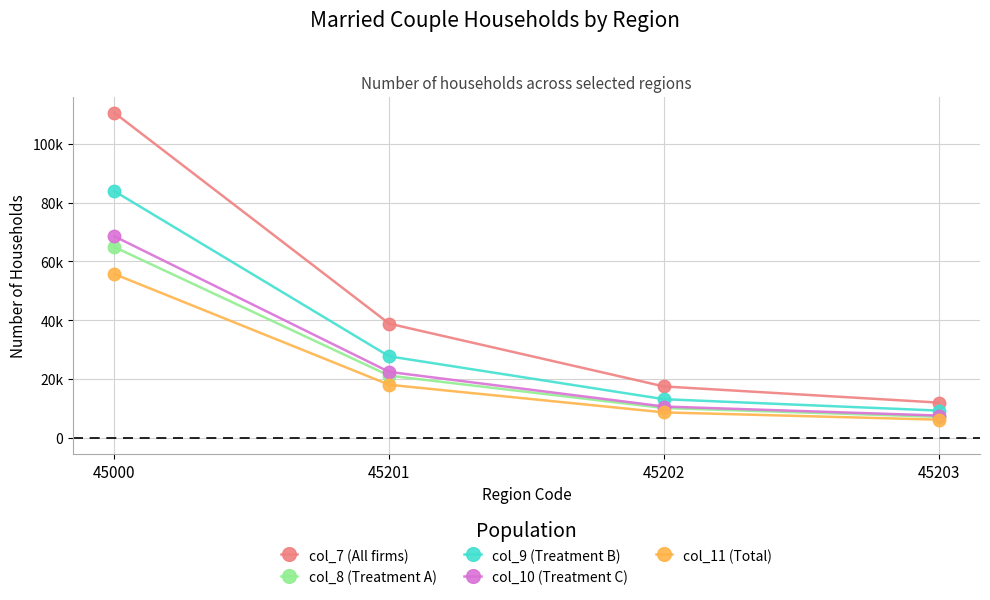

At which category is the sum across all series the highest?

45000